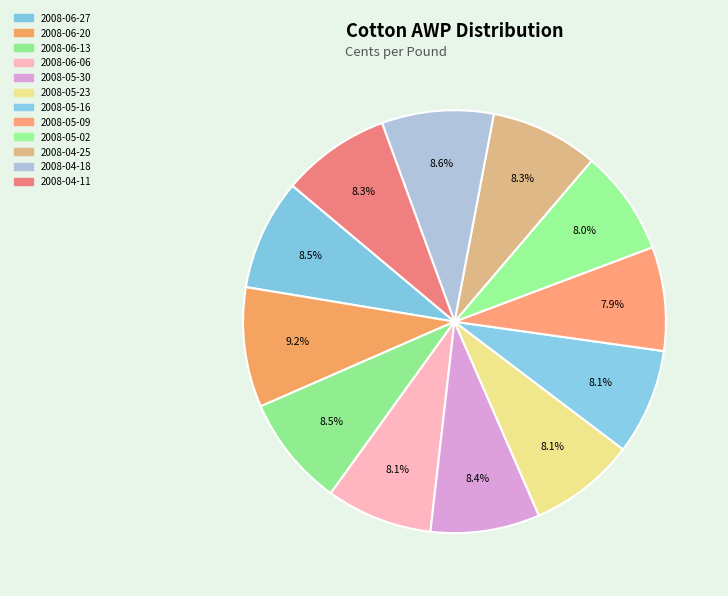

How many segments does this pie chart have?

12